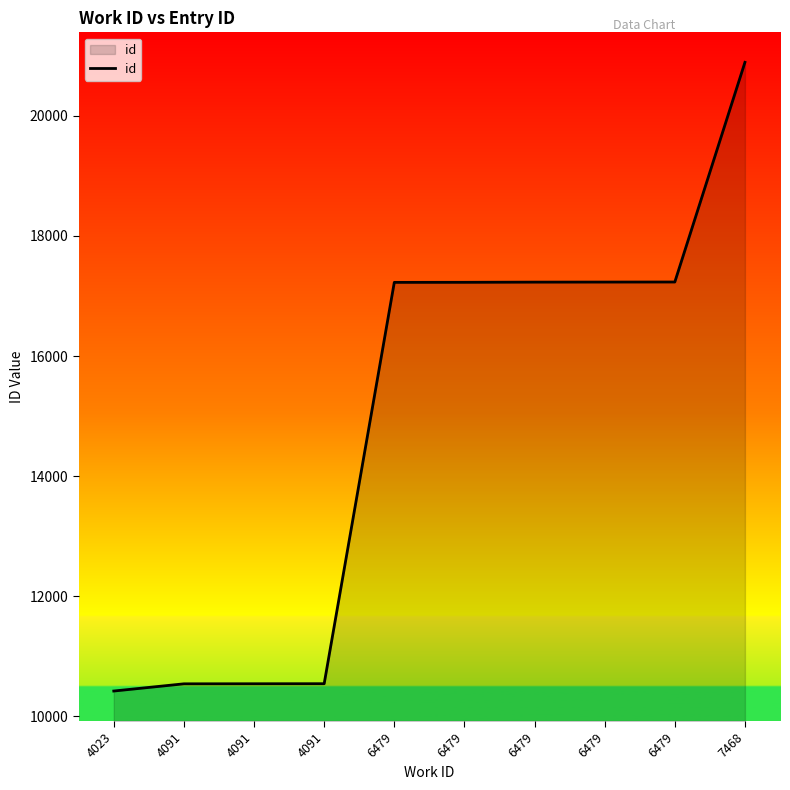

Does the chart have visible grid lines?

No